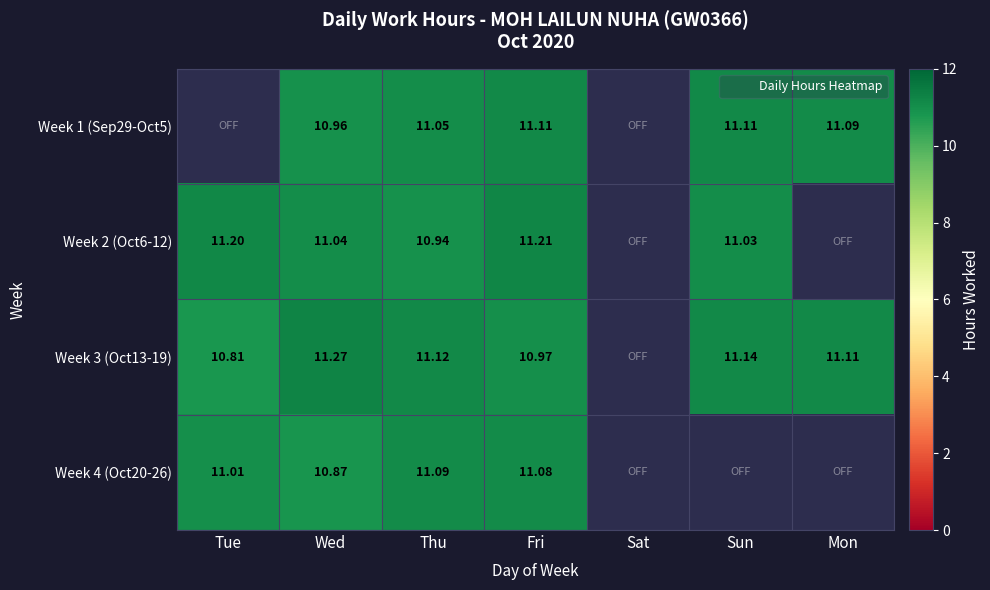

Is the value of Week 1 (Sep29-Oct5) at Wed greater than the value of Week 4 (Oct20-26) at Tue?

No